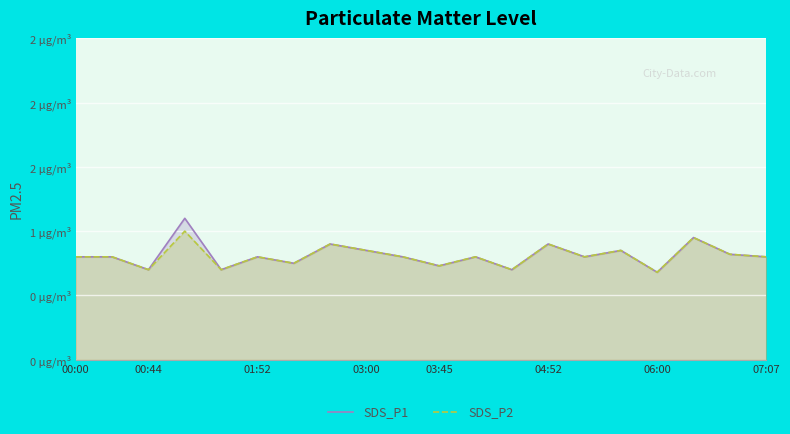

What is the value of the SDS_P2 point at the 14th from the left?

0.9